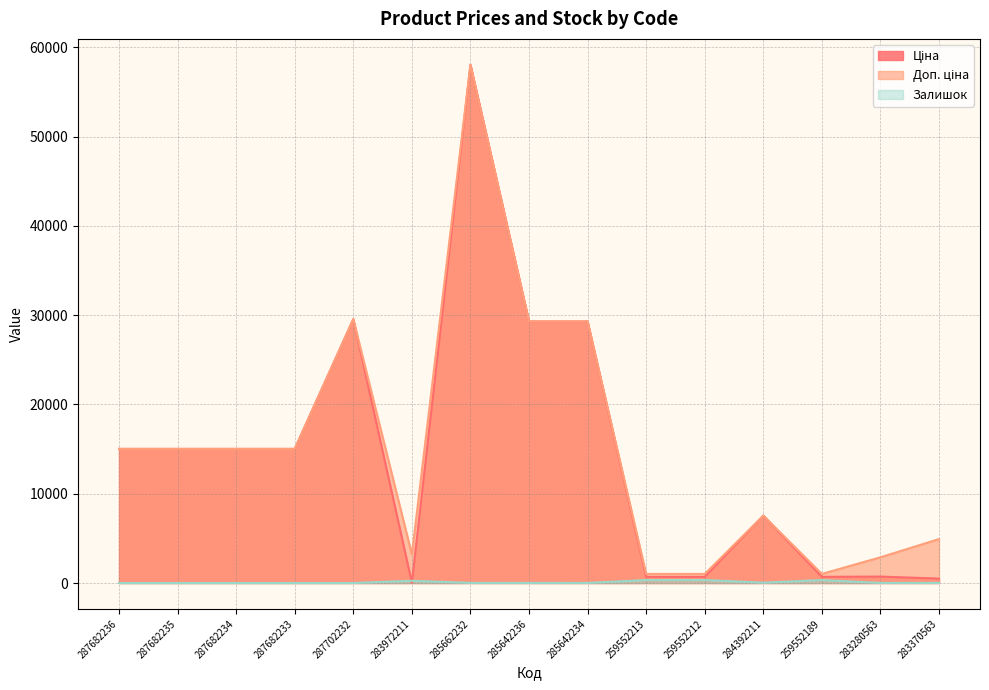

Where is the first local minimum for Залишок?

285642234